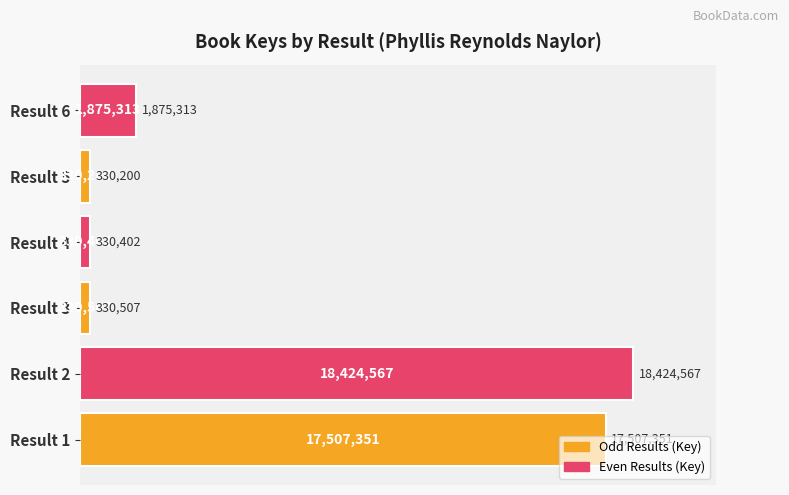

The value at Result 2 is 18424567. True or false?

True